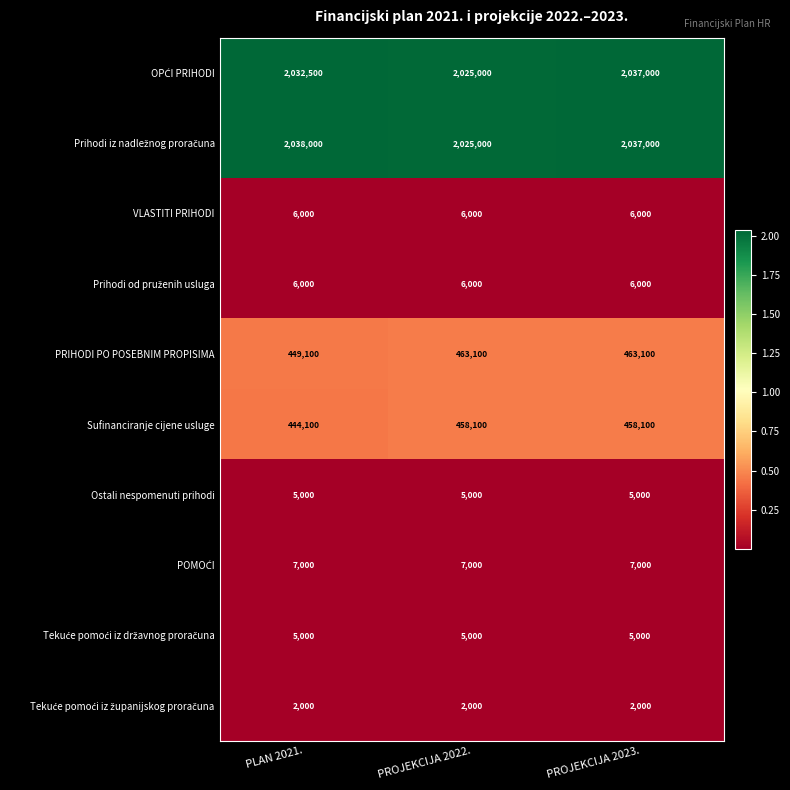

What is the approximate value of PRIHODI PO POSEBNIM PROPISIMA at PROJEKCIJA 2023.?

463100